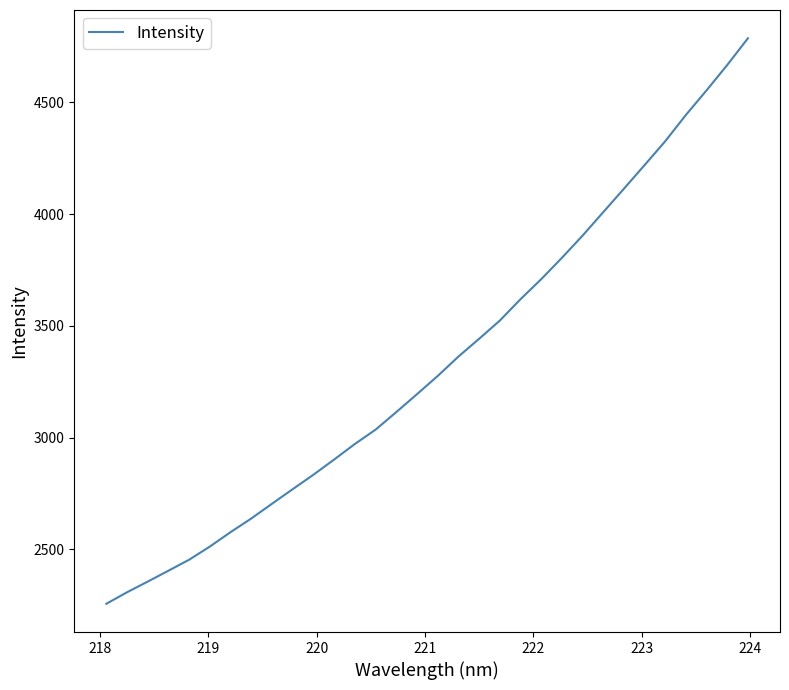

True or false: there are more than 0 points higher than both neighbors.

False